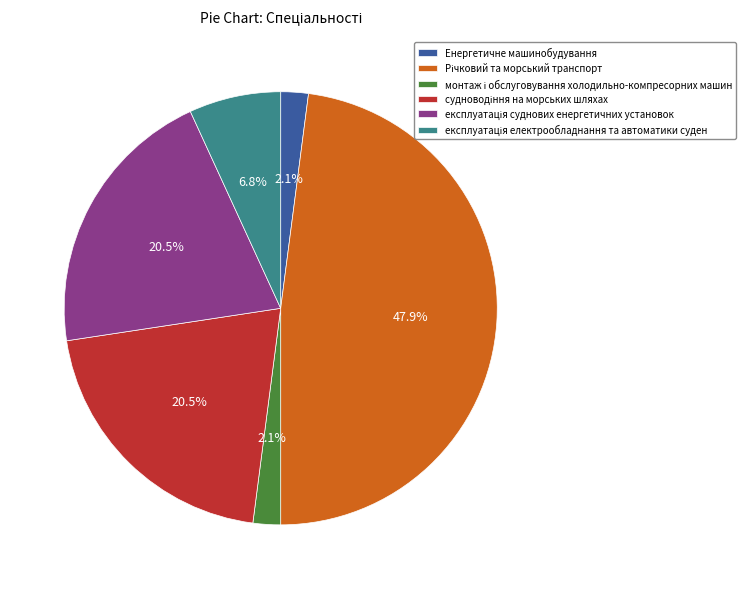

Is there a majority slice in this chart?

No